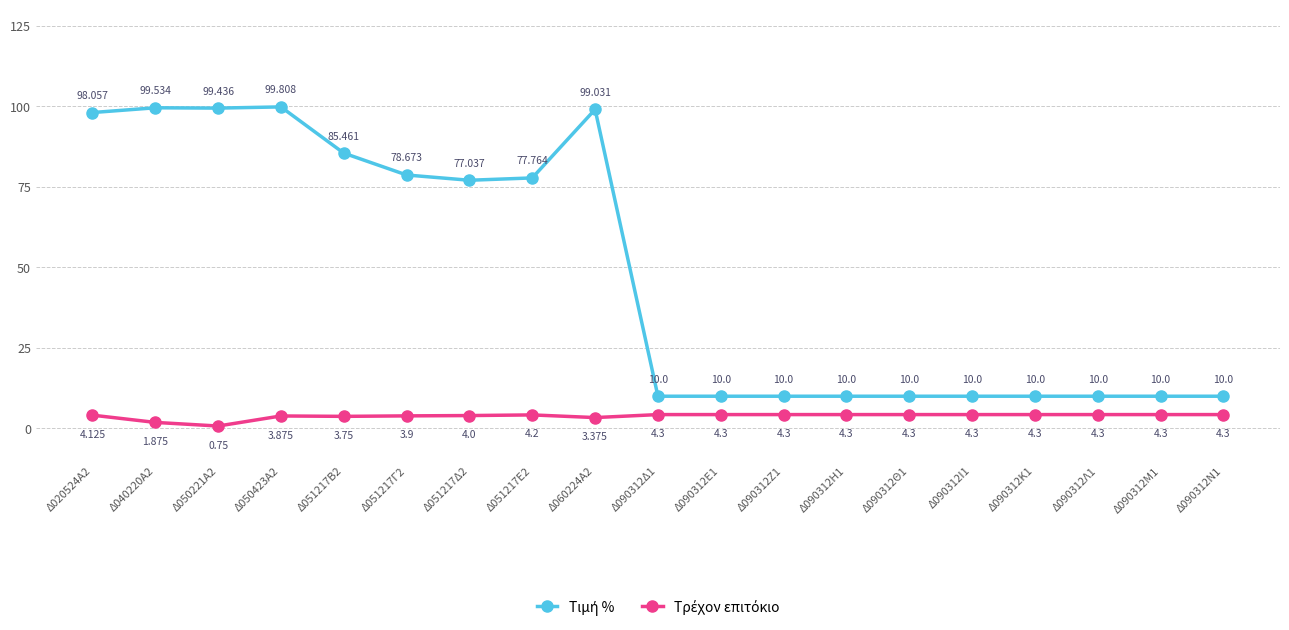

Reading left to right, extract all data points from this chart.

Τιμή %: 98.1	99.5	99.4	99.8	85.5	78.7	77.0	77.8	99.0	10.0	10.0	10.0	10.0	10.0	10.0	10.0	10.0	10.0	10.0
Τρέχον επιτόκιο: 4.1	1.9	0.8	3.9	3.8	3.9	4.0	4.2	3.4	4.3	4.3	4.3	4.3	4.3	4.3	4.3	4.3	4.3	4.3